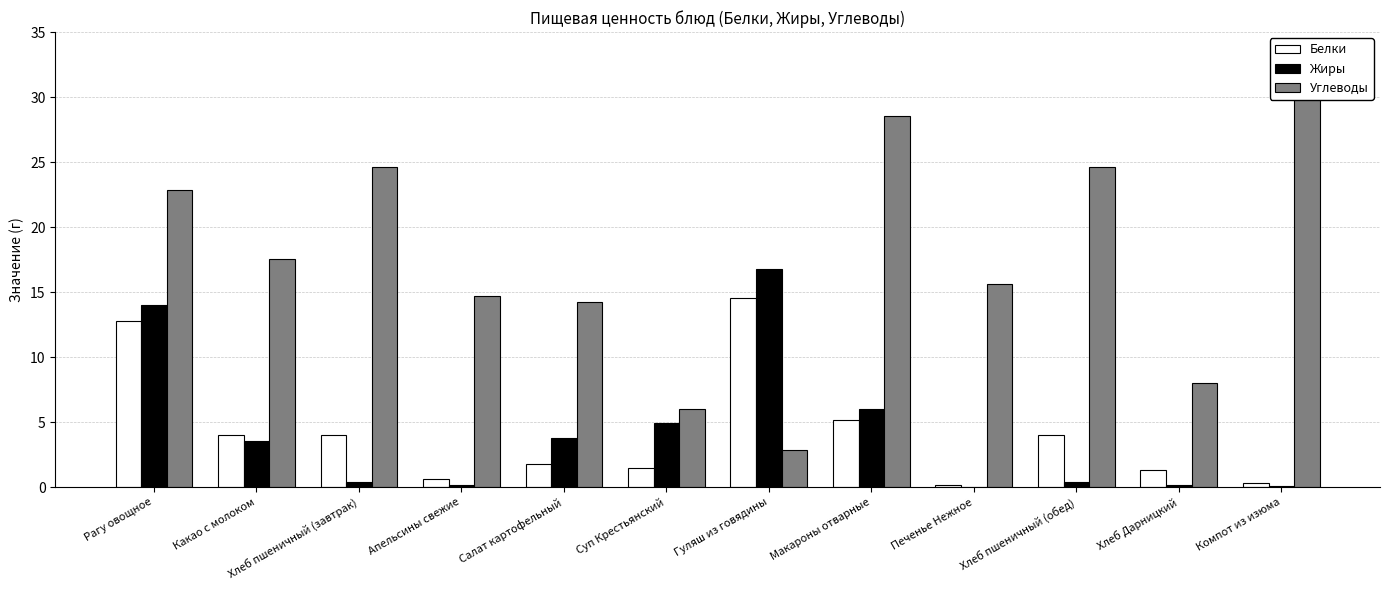

Is the value of Углеводы at Рагу овощное greater than the value of Белки at Суп Крестьянский?

Yes